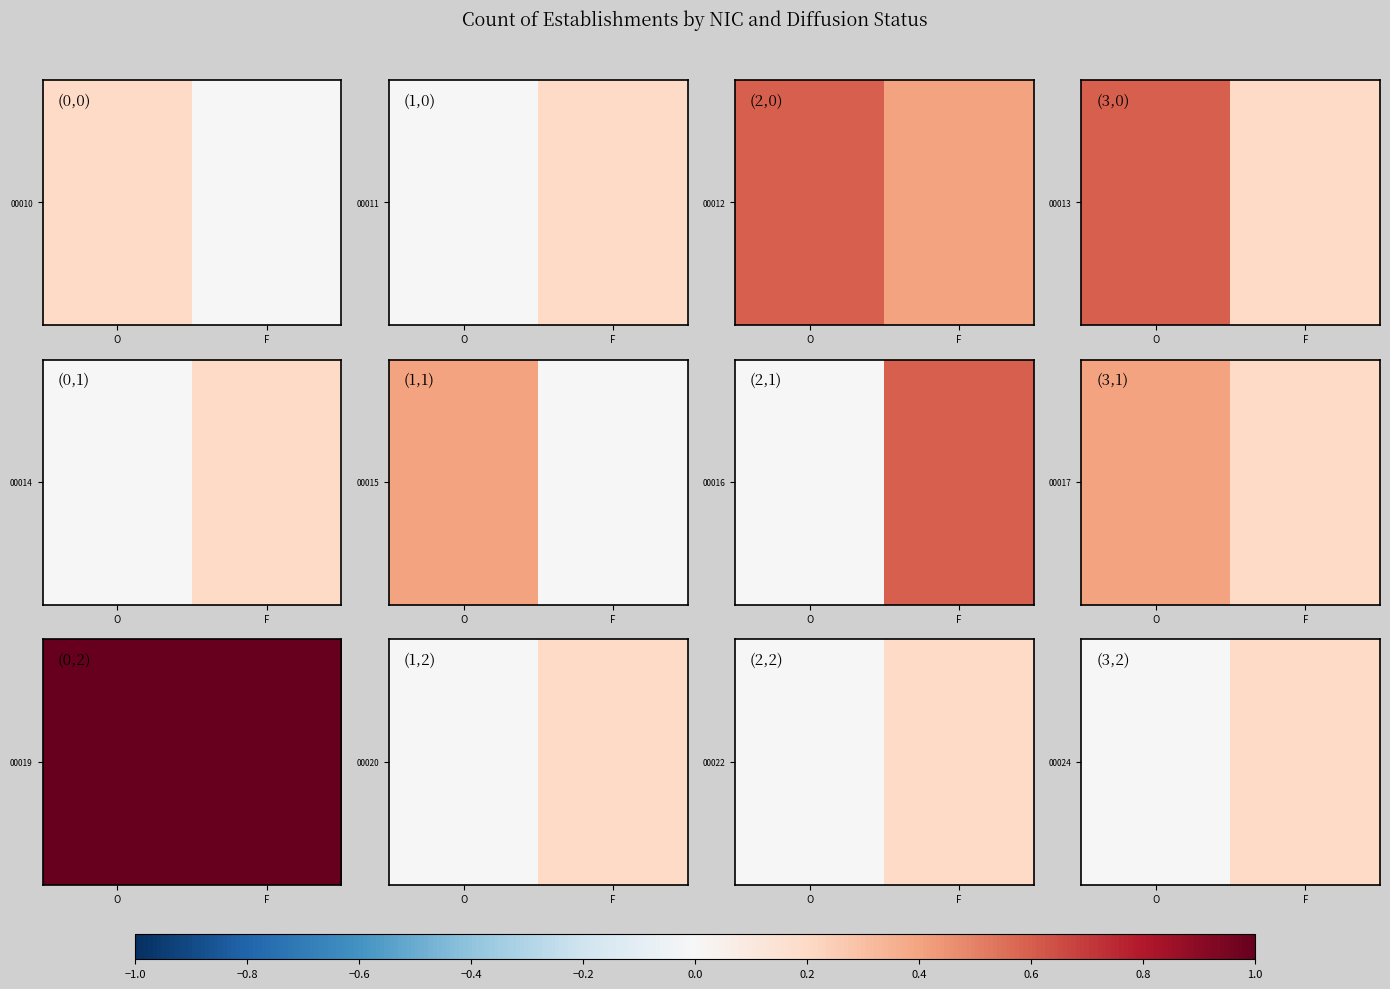

True or false: the data shows 0.1 at F.

False